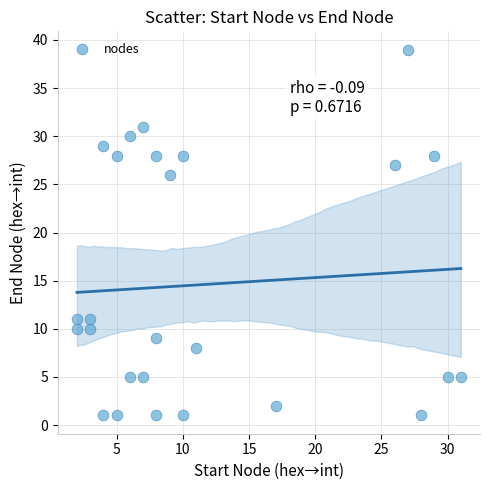

What is the range of Y values (max minus min)?

38